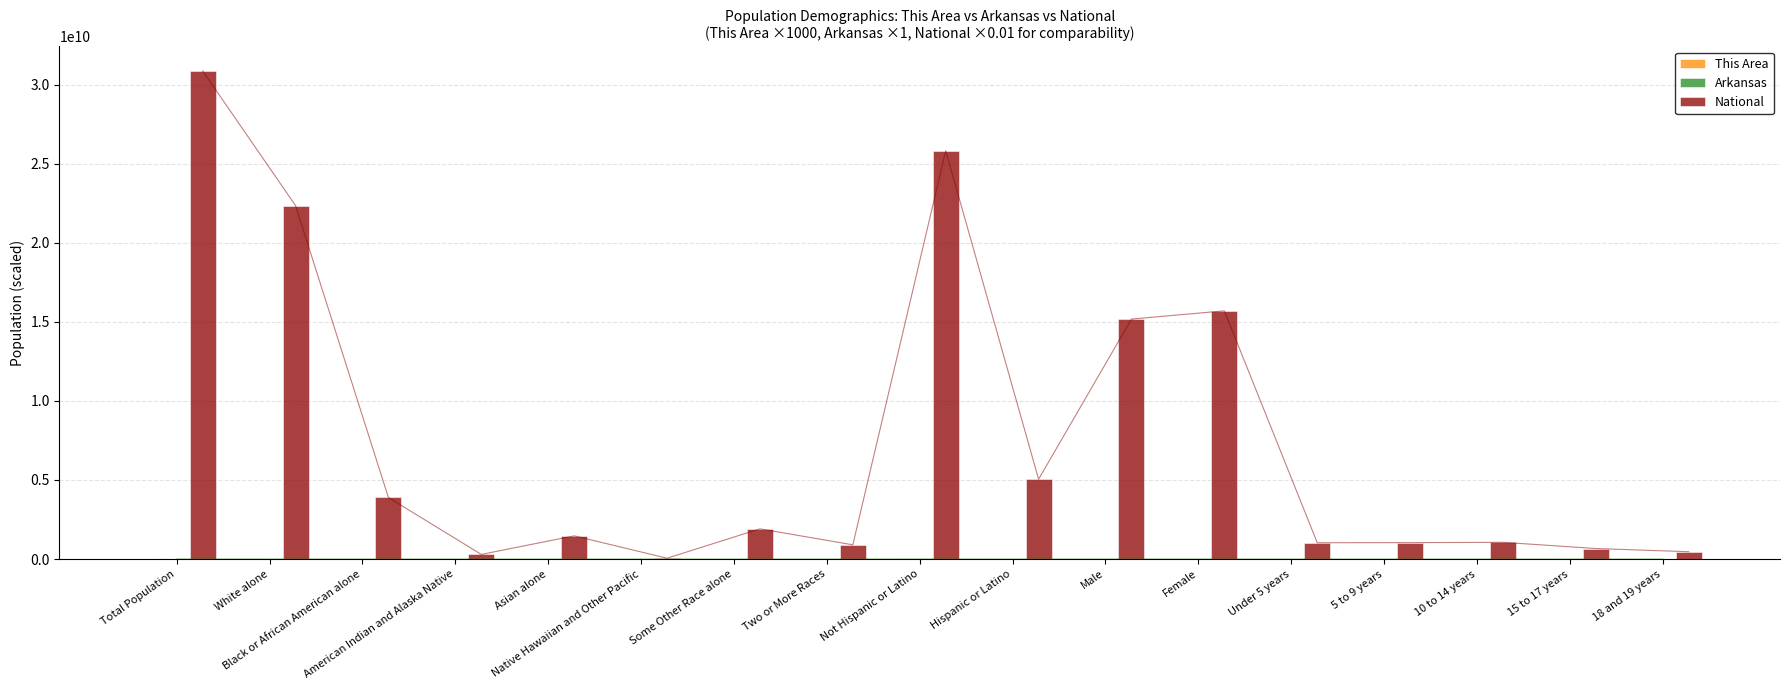

Reading left to right, extract all data points from this chart.

This Area: 2.7	2.4	0.3	0.0	0.0	0.0	0.0	0.0	2.7	0.0	1.3	1.4	0.1	0.1	0.1	0.1	0.0
Arkansas: 2915918.0	2245229.0	449895.0	22248.0	36102.0	5863.0	99571.0	57010.0	2729868.0	186050.0	1431637.0	1484281.0	100950.0	100871.0	100896.0	61220.0	42958.0
National: 30874553800.0	22355326500.0	3892931900.0	293224800.0	1467425200.0	54001300.0	1910736800.0	900907300.0	25826794400.0	5047759400.0	15178132600.0	15696421200.0	1031942700.0	1038963800.0	1057986200.0	665620900.0	464745700.0